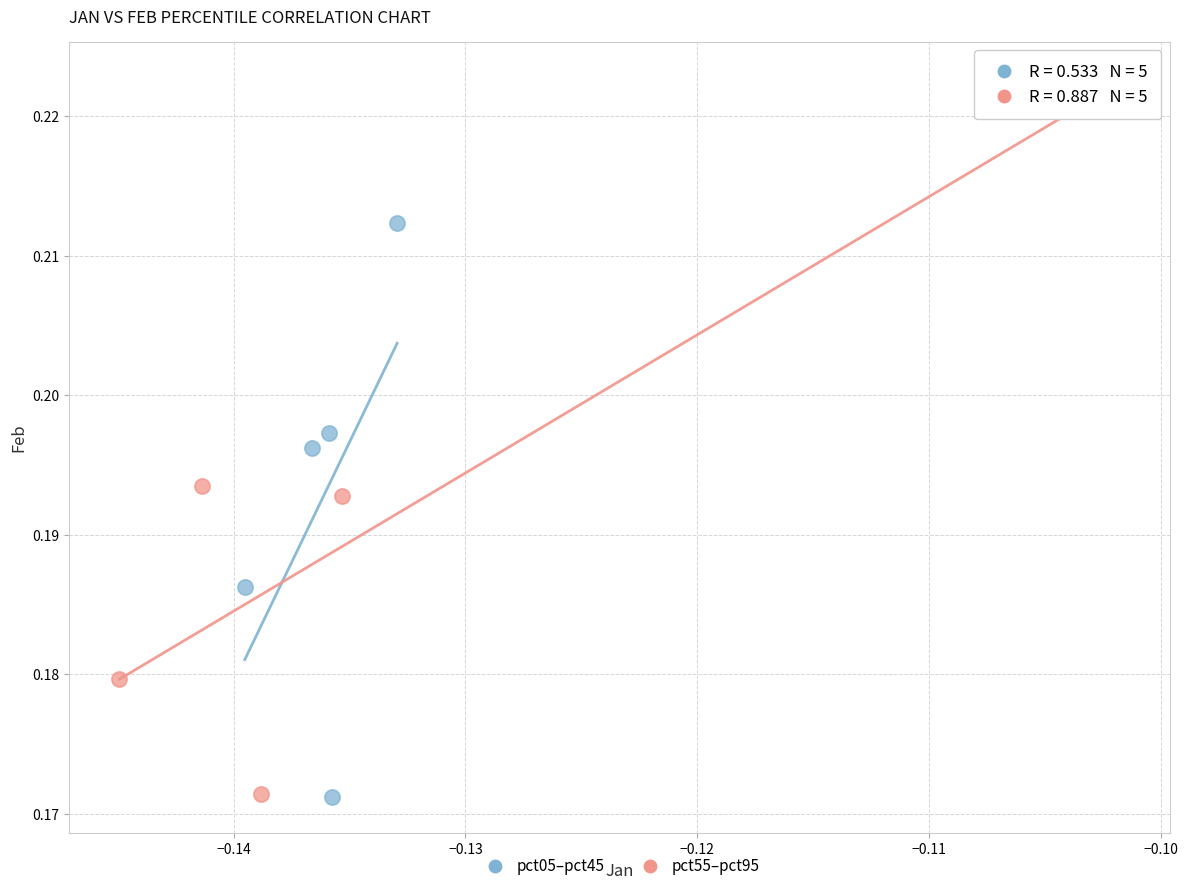

Which series has the widest spread of Y values?

pct55–pct95